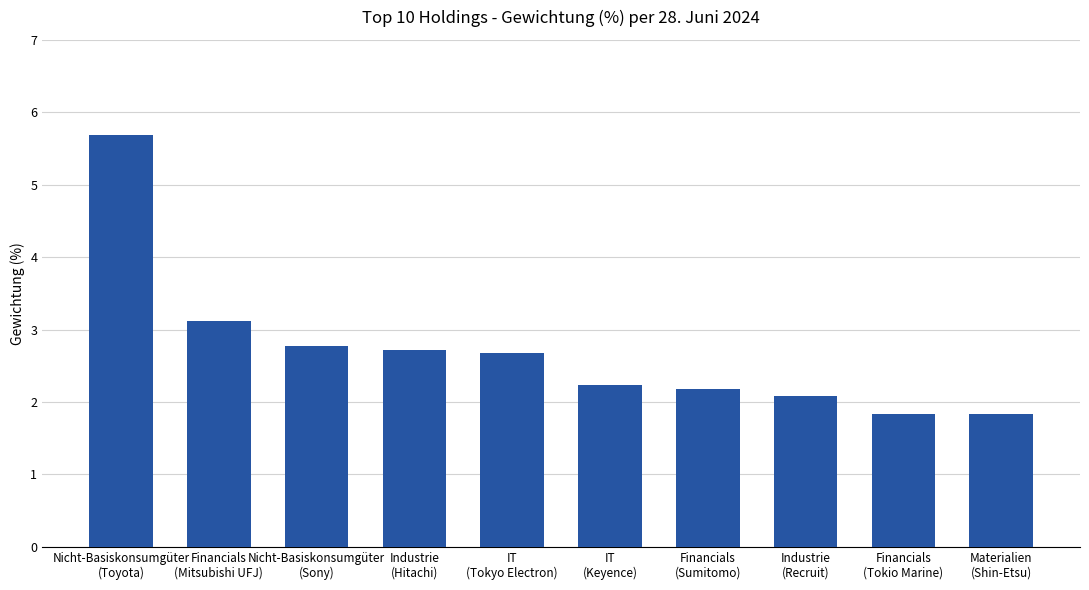

What is the smallest value displayed?

1.8